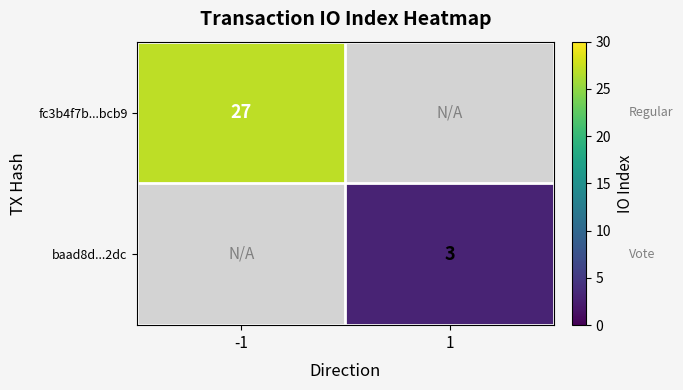

What is the maximum value shown in the chart?

27.0